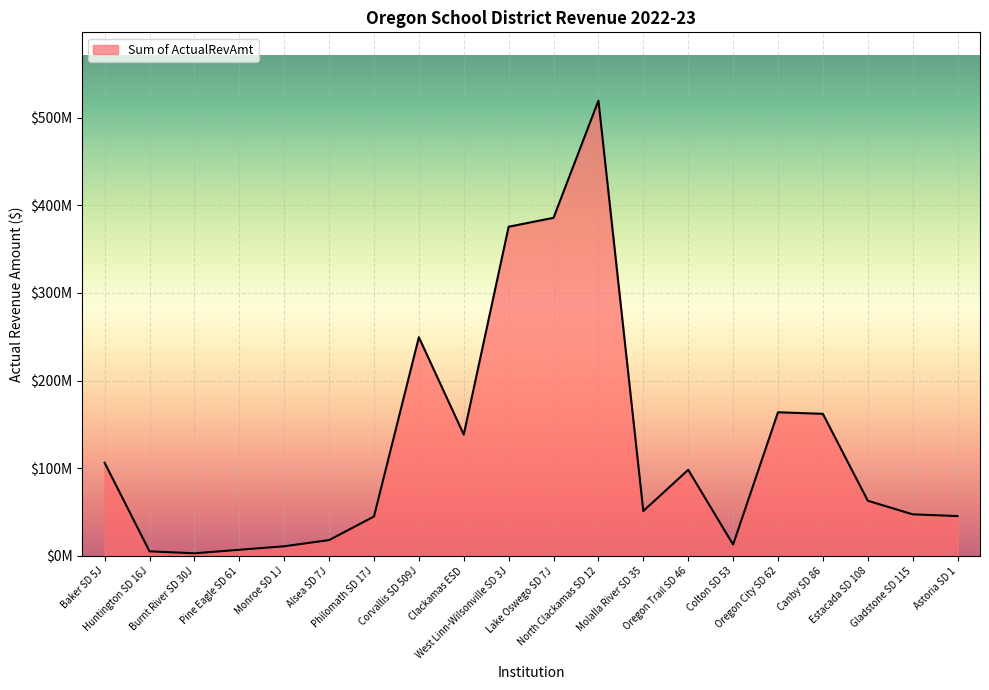

Does the chart have visible grid lines?

Yes